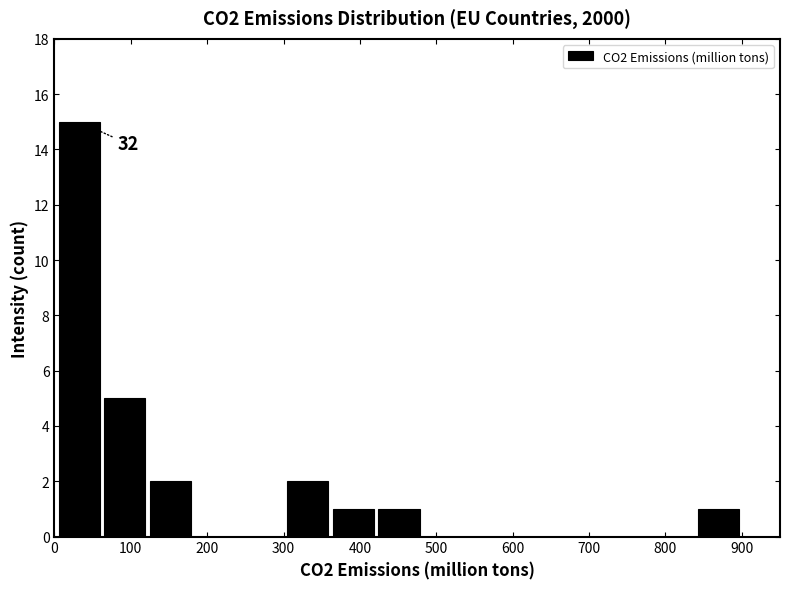

Which range on the x-axis has the tallest bar?

0 to 60